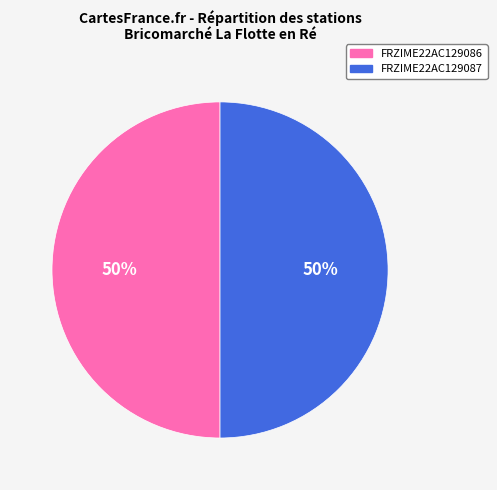

Combined, do FRZIME22AC129086 and FRZIME22AC129087 account for over 50%?

Yes